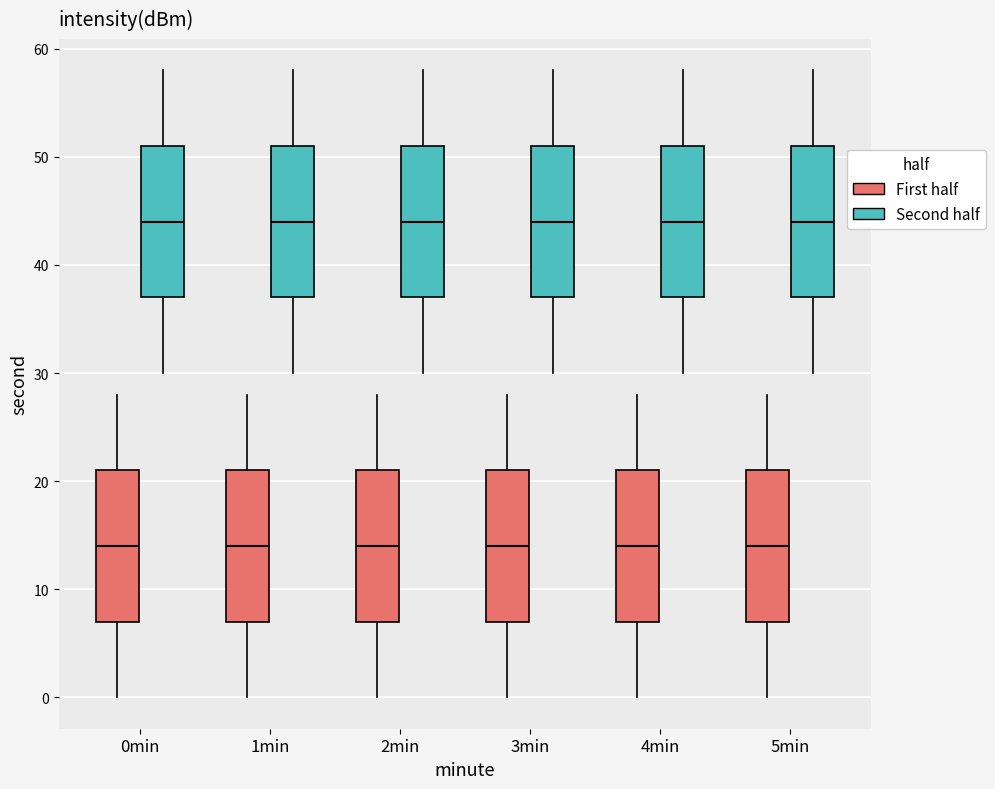

Reading left to right, transcribe this box plot: for each box, give where its median line is, the range the box spans, and where its two whiskers end, as read against the y-axis. The values are not printed on the chart, so give them approximately, as read against the axis.

0min (First half): median 14, box 7 to 21, whiskers 0 to 28
0min (Second half): median 44, box 37 to 51, whiskers 30 to 58
1min (First half): median 14, box 7 to 21, whiskers 0 to 28
1min (Second half): median 44, box 37 to 51, whiskers 30 to 58
2min (First half): median 14, box 7 to 21, whiskers 0 to 28
2min (Second half): median 44, box 37 to 51, whiskers 30 to 58
3min (First half): median 14, box 7 to 21, whiskers 0 to 28
3min (Second half): median 44, box 37 to 51, whiskers 30 to 58
4min (First half): median 14, box 7 to 21, whiskers 0 to 28
4min (Second half): median 44, box 37 to 51, whiskers 30 to 58
5min (First half): median 14, box 7 to 21, whiskers 0 to 28
5min (Second half): median 44, box 37 to 51, whiskers 30 to 58